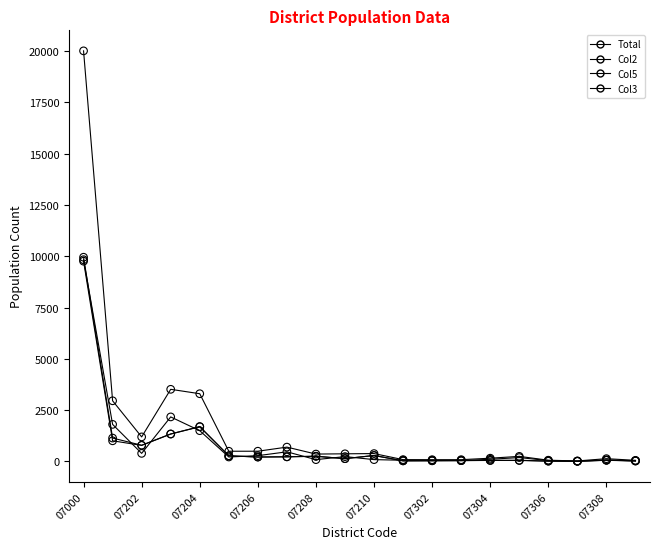

How many lines are shown in the chart?

4